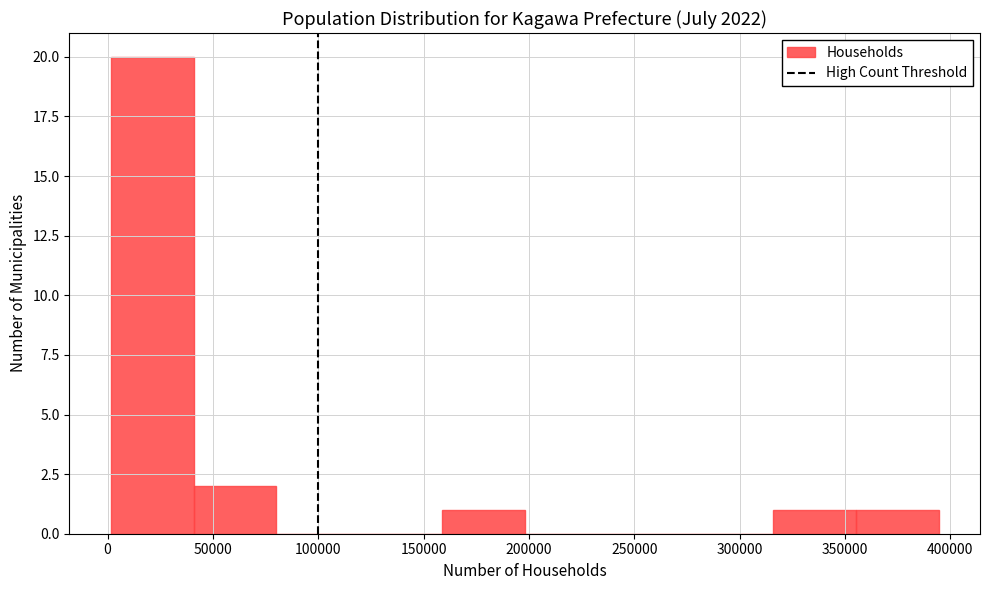

What is the height of the bar covering 160000 to 200000 on the x-axis? Neither the bar edges nor the heights are printed on the chart, so give them approximately, as read against the axes.

1